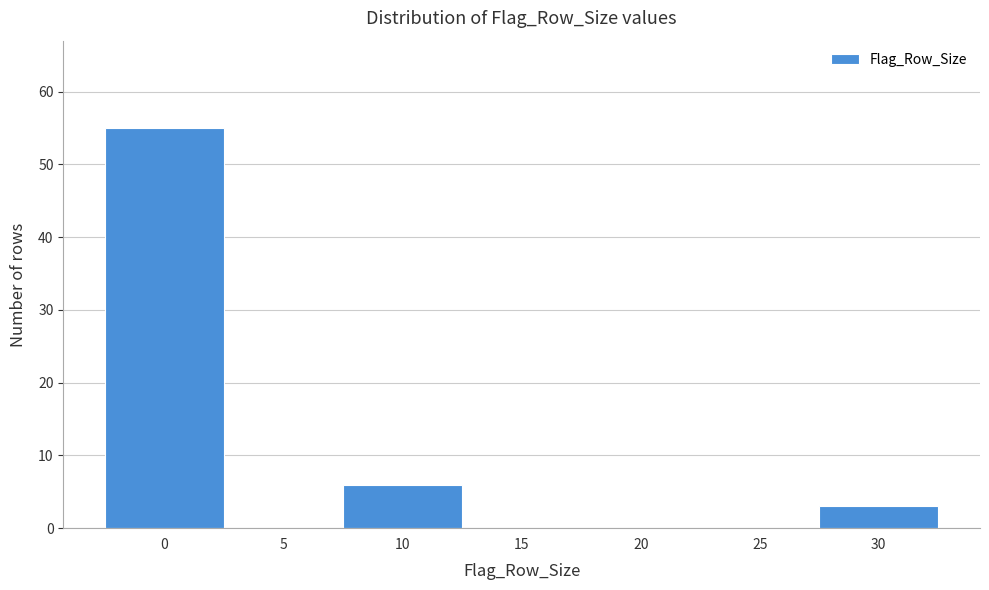

Reading left to right, what are all the values shown in this chart?

0=55	5=0	10=6	15=0	20=0	25=0	30=3